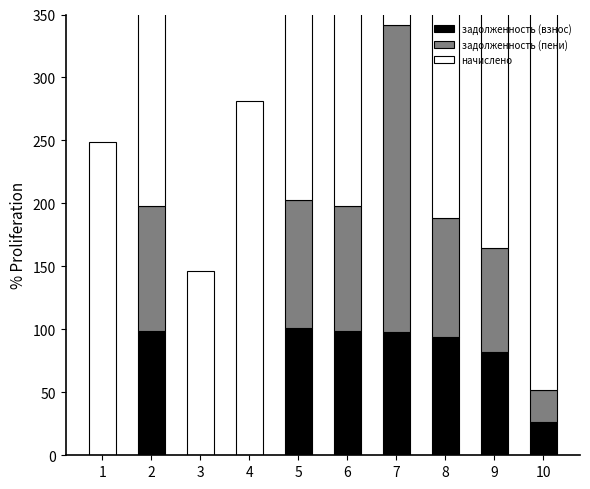

Reading right to left, list all the values displayed in this chart.

задолженность (взнос): 26.0	82.4	94.2	97.6	98.9	101.4	0.0	0.1	98.9	0.2
задолженность (пени): 26.0	82.4	94.2	244.0	98.9	101.5	0.0	0.1	98.9	0.2
начислено: 300.0	247.0	282.7	146.4	296.6	251.4	281.2	145.9	296.6	248.5